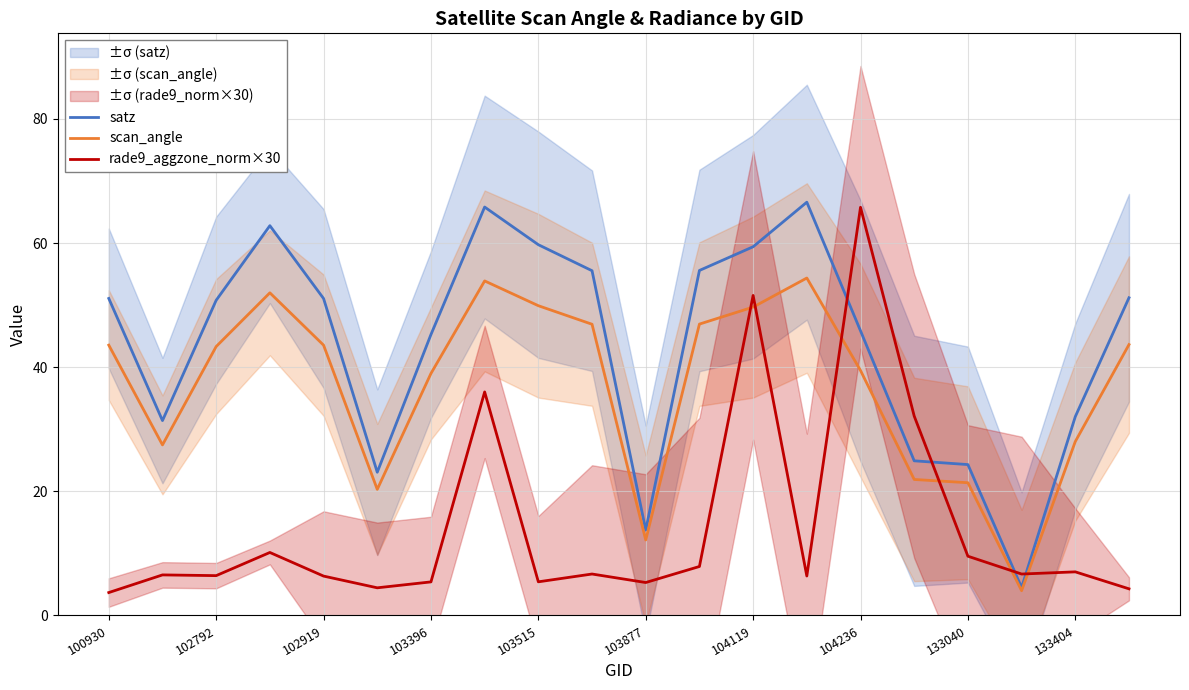

At 13, list the series in order from largest to smallest.

satz, scan_angle, rade9_aggzone_norm×30